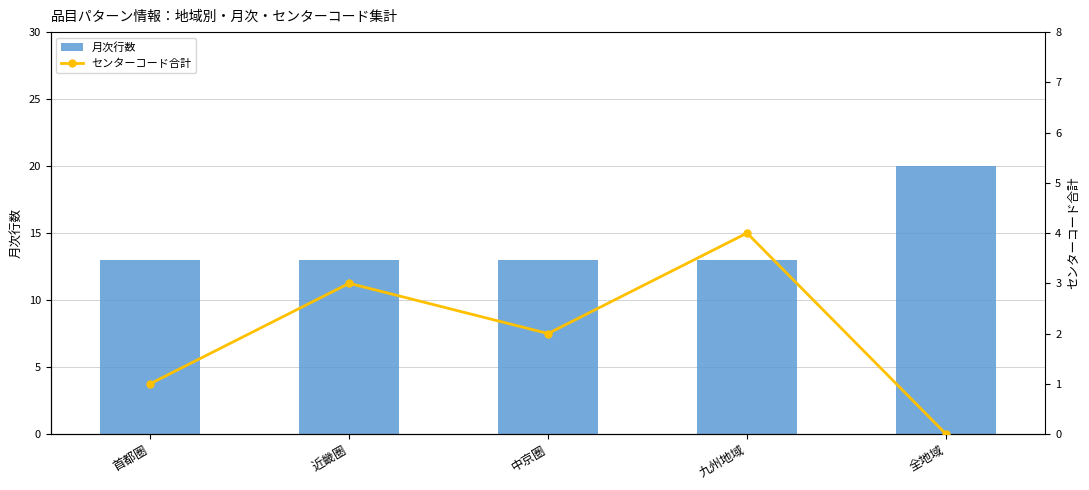

Which has a higher value, 近畿圏 or 九州地域?

近畿圏